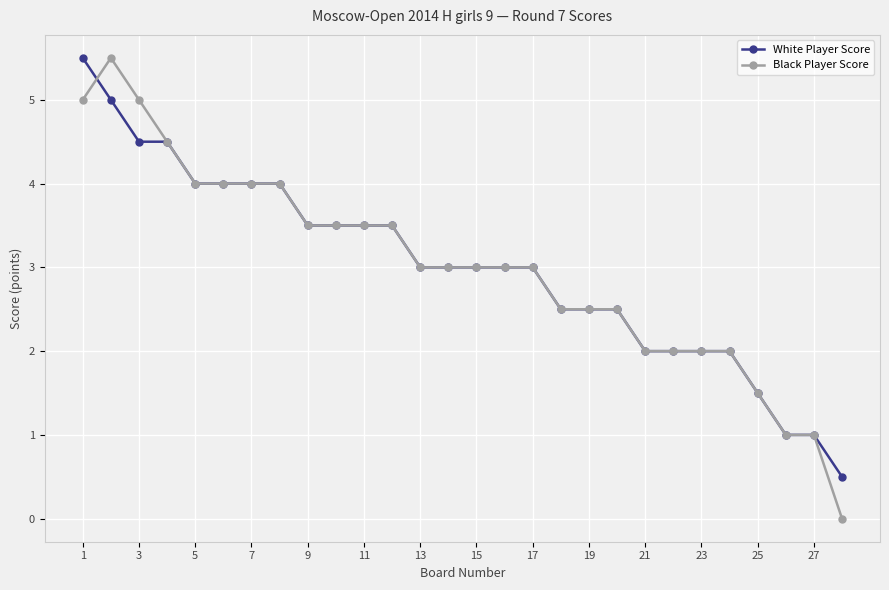

Which series has the largest range (max minus min)?

Black Player Score